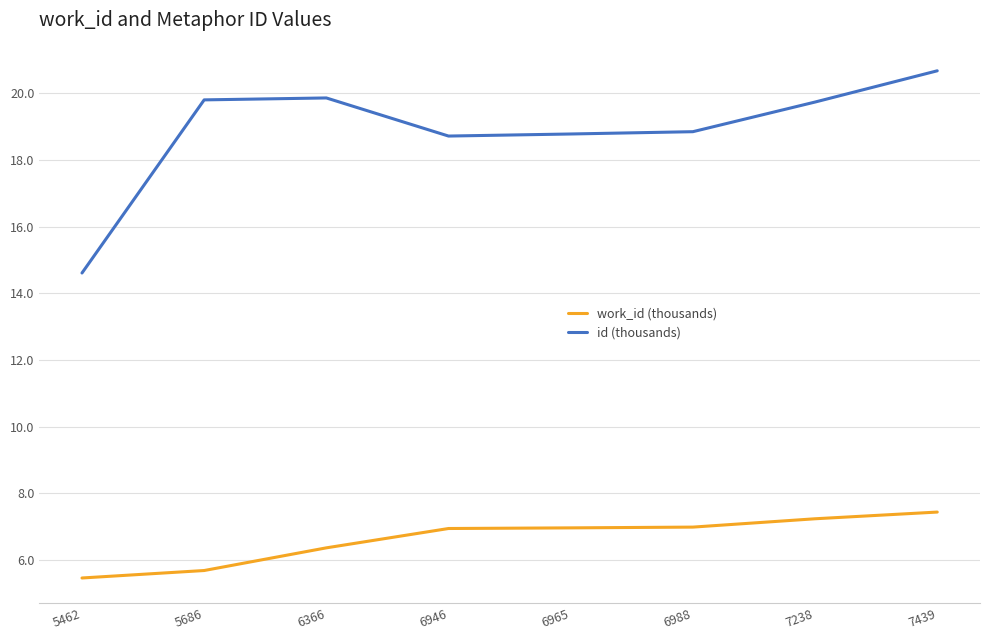

What is the difference between the maximum and minimum values in the work_id (thousands) series?

2.0